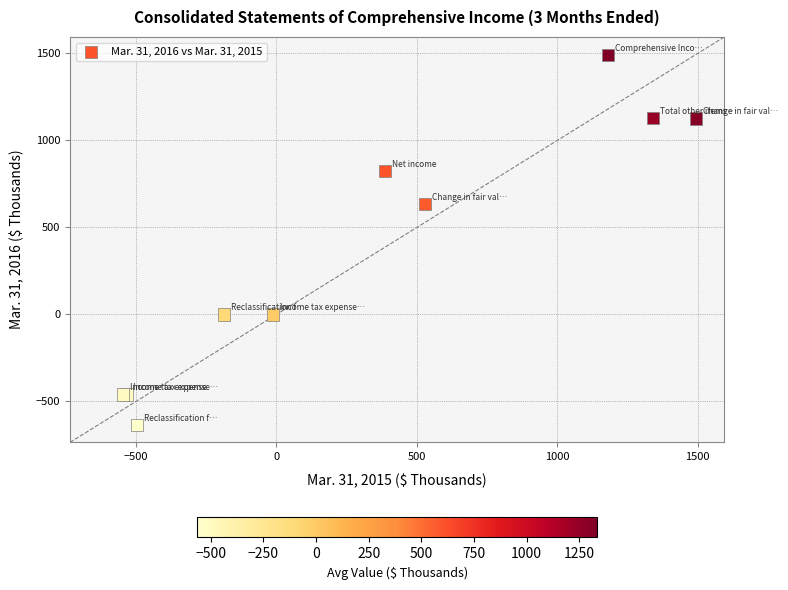

What Y value in the scatter plot is closest to 428?

636